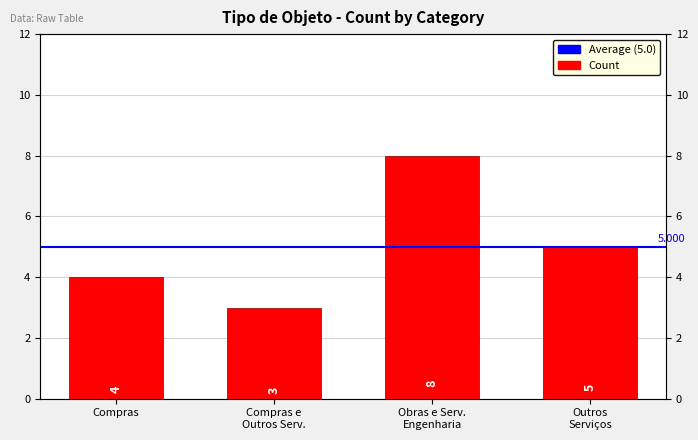

Does the chart contain any negative values?

No